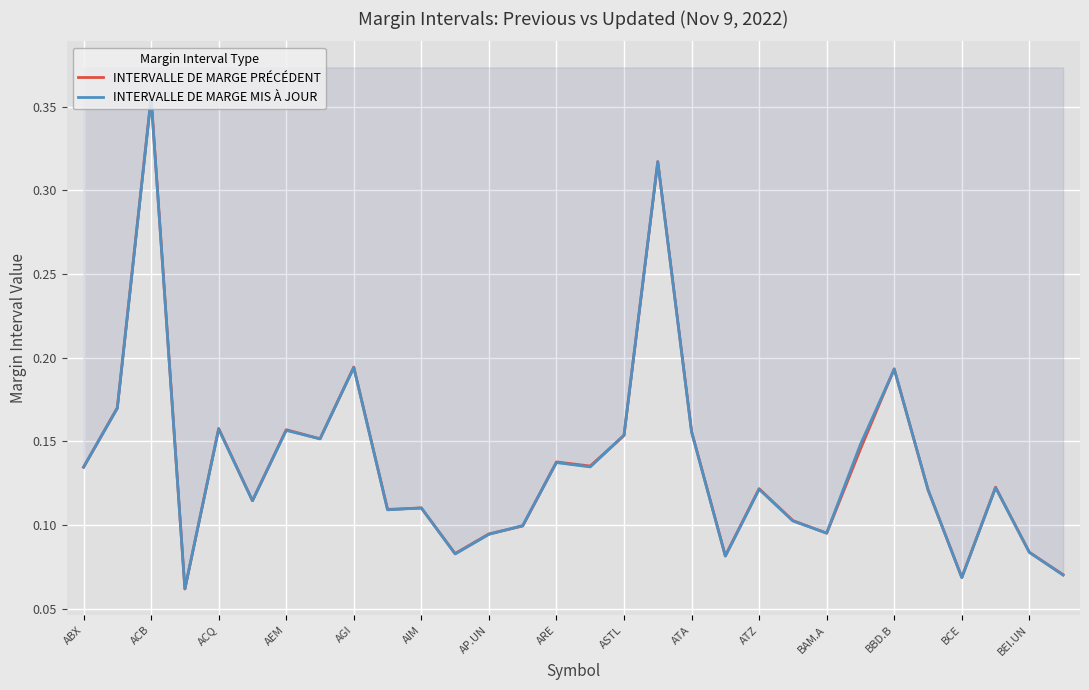

How many interior local peaks does the INTERVALLE DE MARGE MIS À JOUR series have?

10